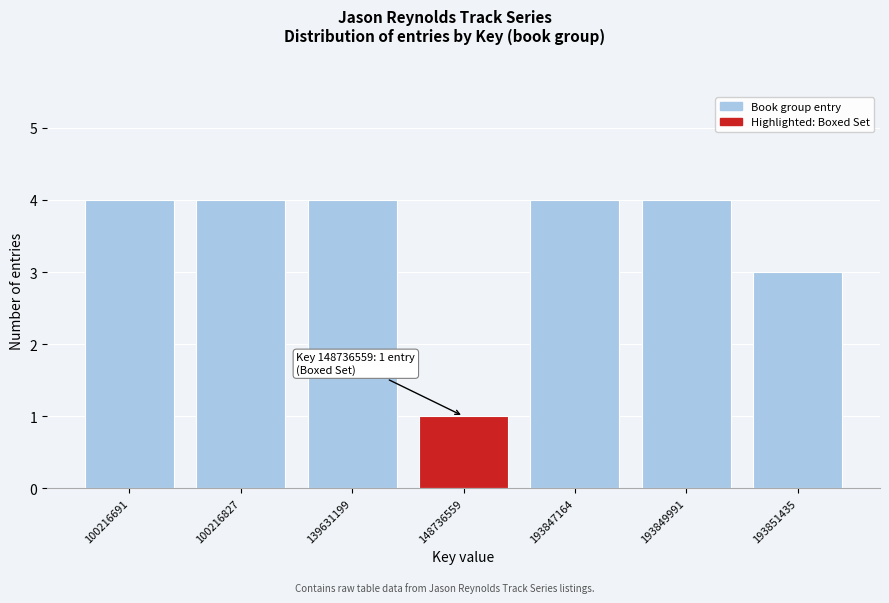

Reading right to left, list all the values displayed in this chart.

193851435=3	193849991=4	193847164=4	148736559=1	139631199=4	100216827=4	100216691=4